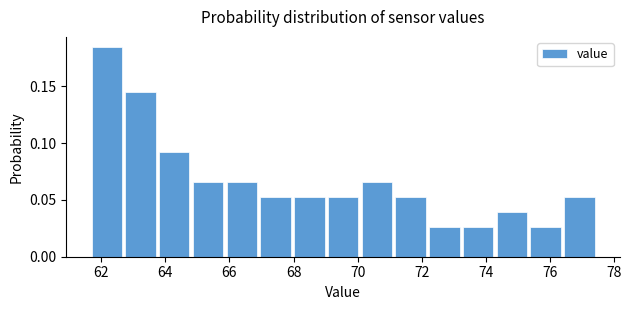

What is the height of the bar covering 76.4 to 77.6 on the x-axis? Neither the bar edges nor the heights are printed on the chart, so give them approximately, as read against the axes.

0.055